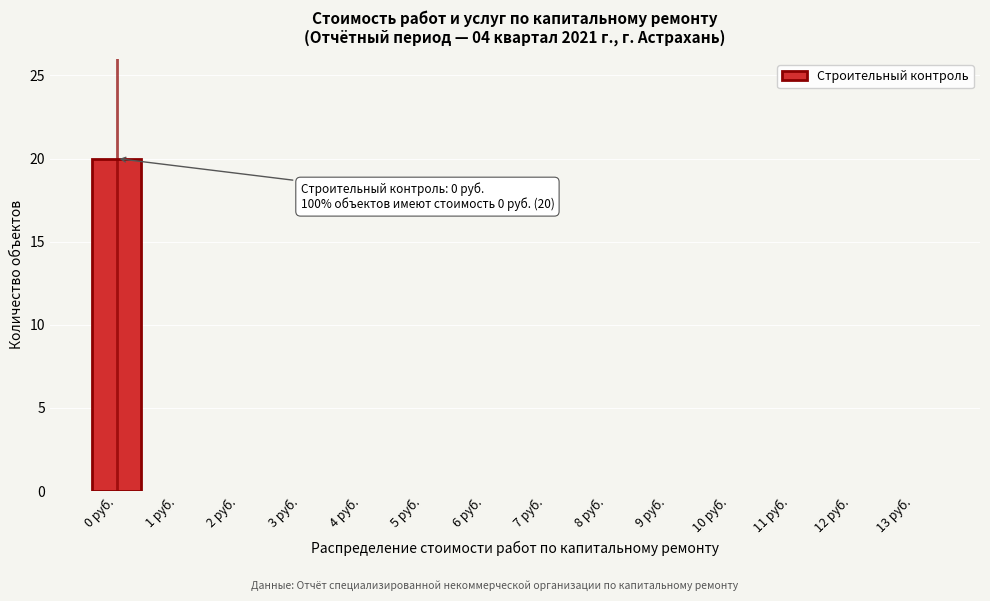

Reading left to right, list all the values displayed in this chart.

0 руб.=20	1 руб.=0	2 руб.=0	3 руб.=0	4 руб.=0	5 руб.=0	6 руб.=0	7 руб.=0	8 руб.=0	9 руб.=0	10 руб.=0	11 руб.=0	12 руб.=0	13 руб.=0